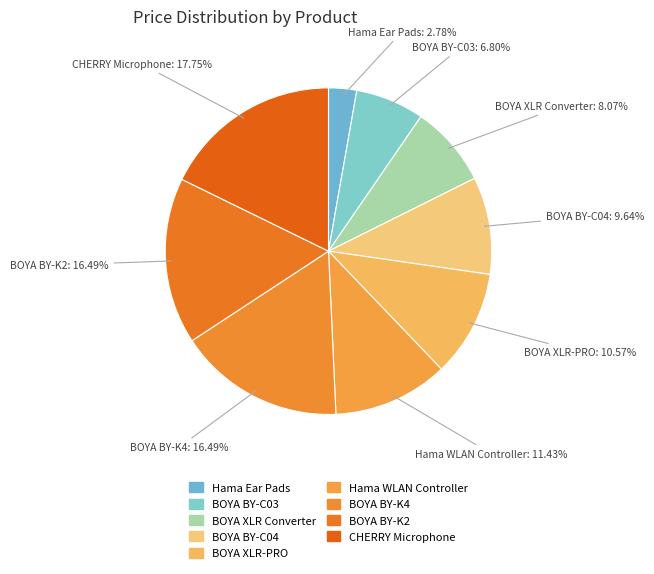

Count the number of slices in the pie.

9